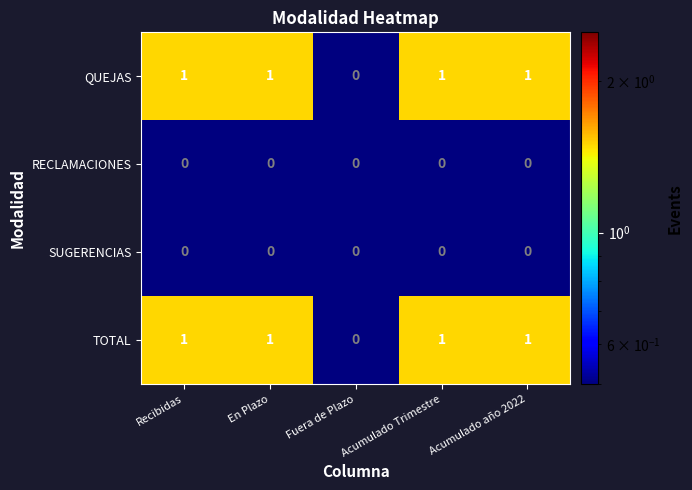

What is the maximum value shown in the chart?

1